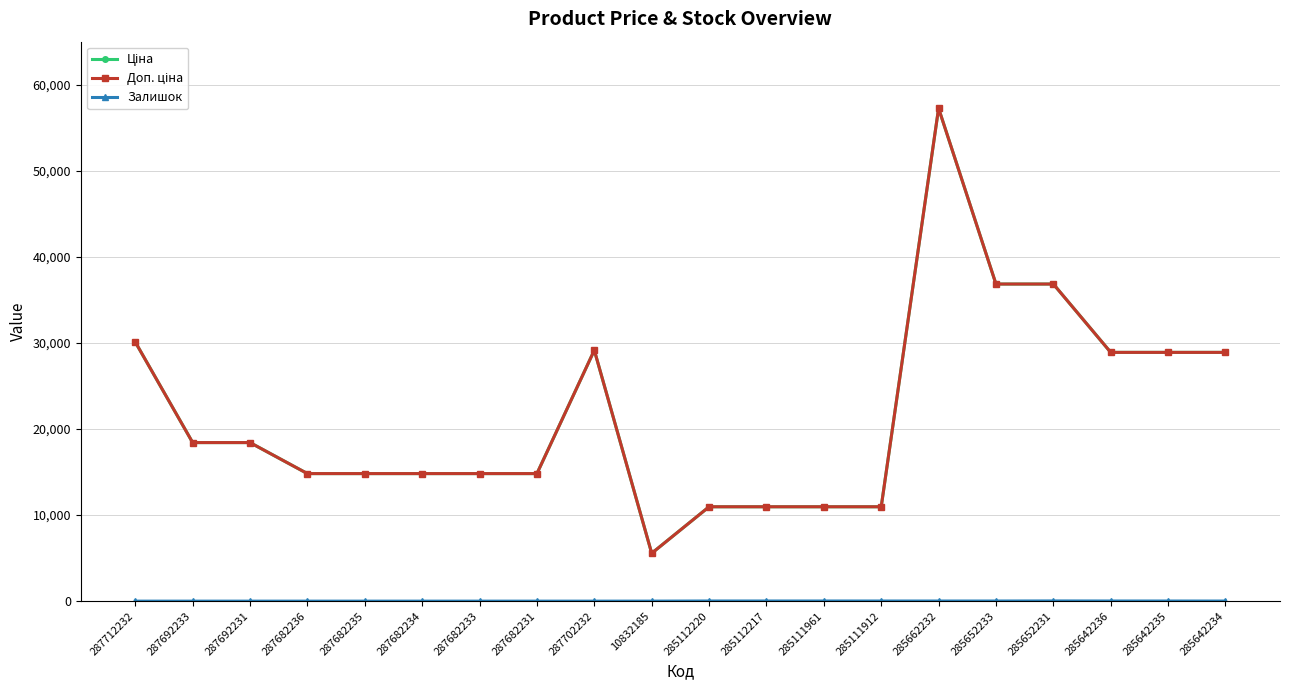

At which label does Доп. ціна first exceed 18420?

287712232